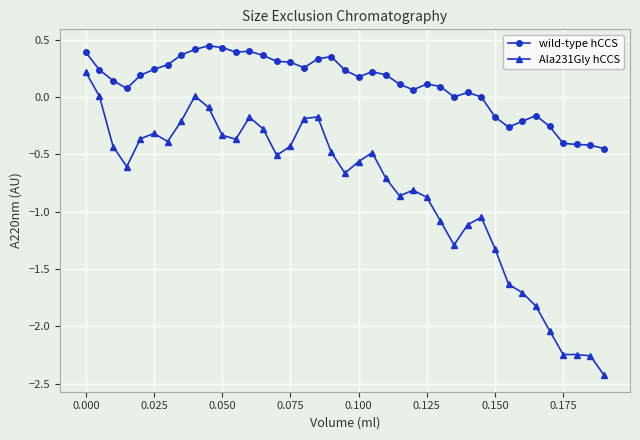

True or false: Ala231Gly hCCS has more than 1 interior local peaks.

True